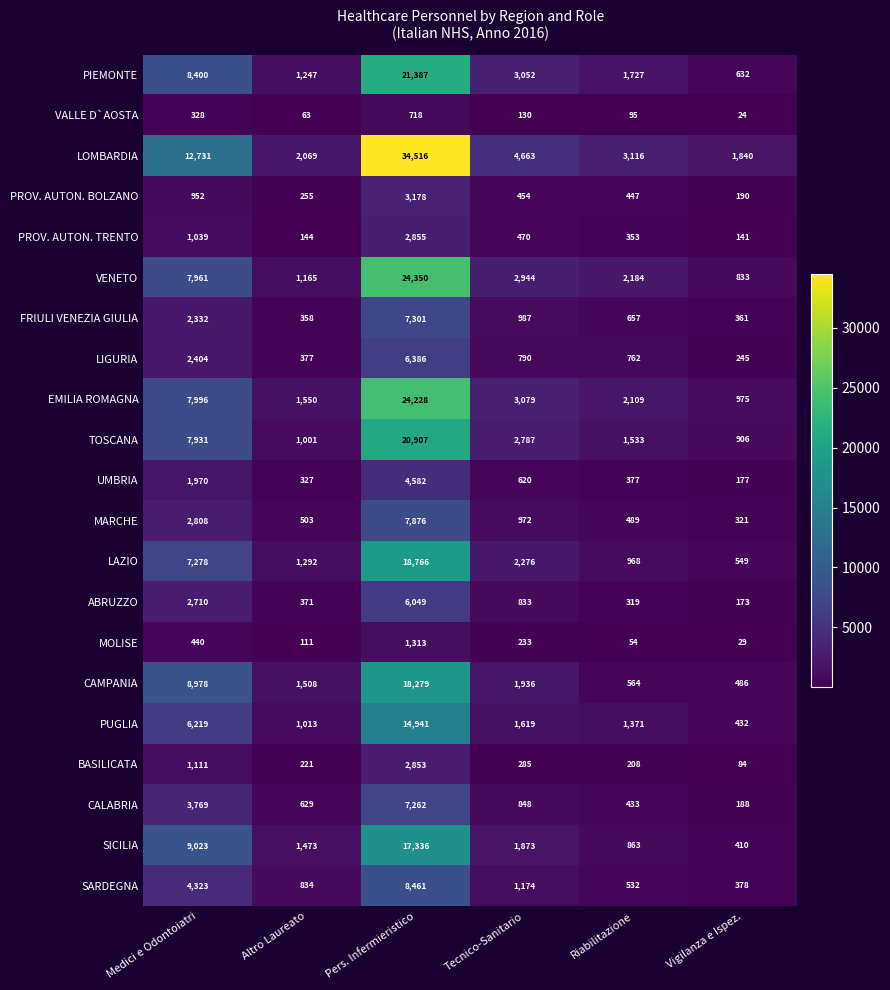

What is the average value of the CALABRIA series?

2188